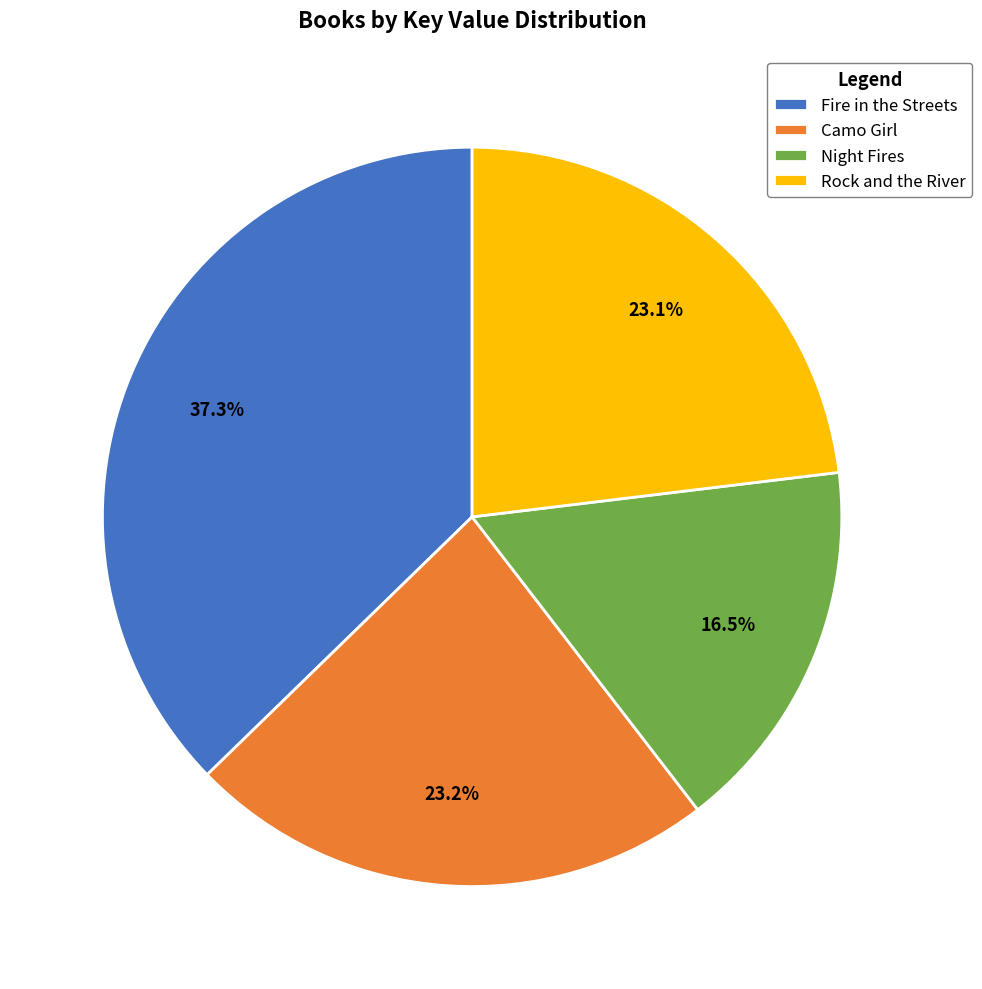

What is the ratio of the value at Night Fires to the value at Rock and the River?

0.7